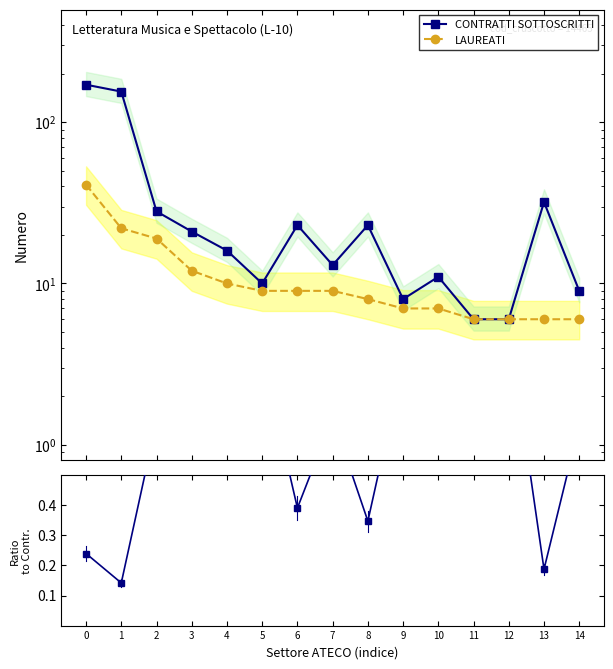

Is the value of LAUREATI / CONTRATTI at 6 greater than the value of CONTRATTI SOTTOSCRITTI at 7?

No